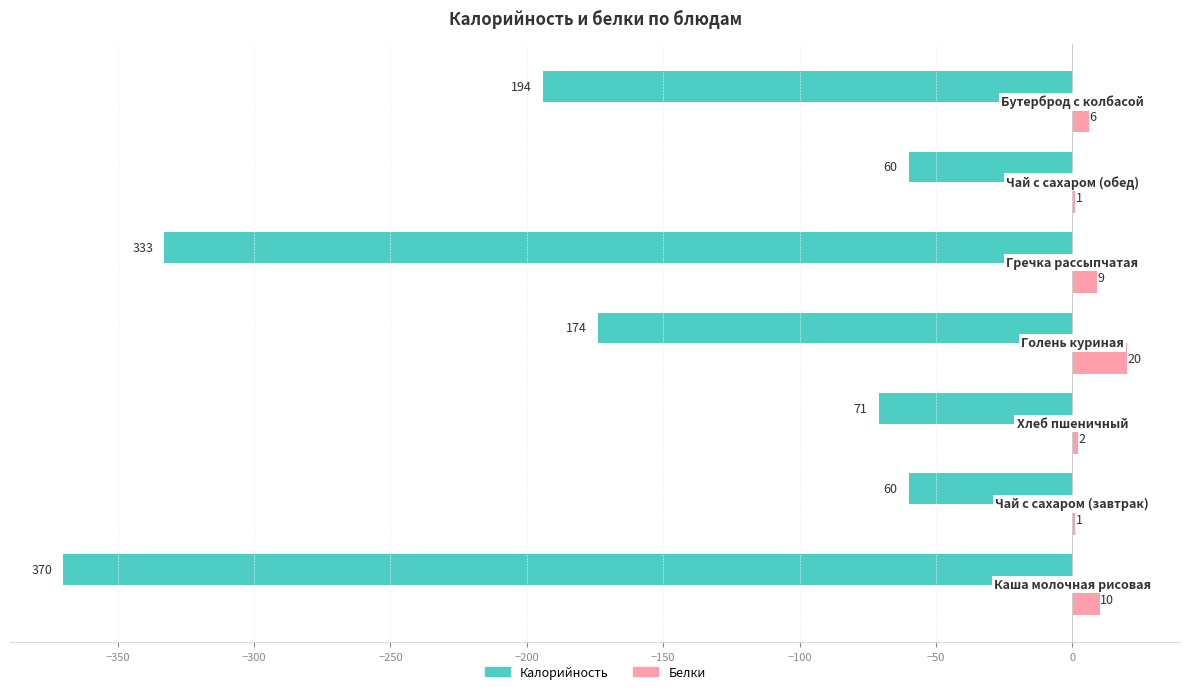

What is the maximum value shown in the chart?

20